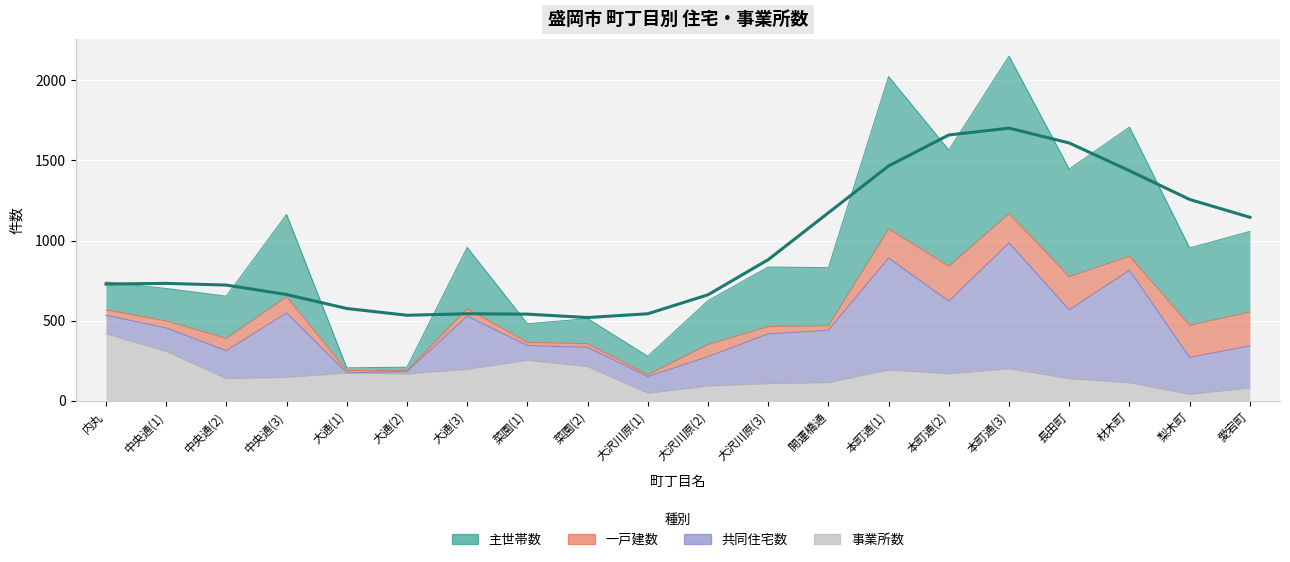

Which series has the widest spread of values?

主世帯数